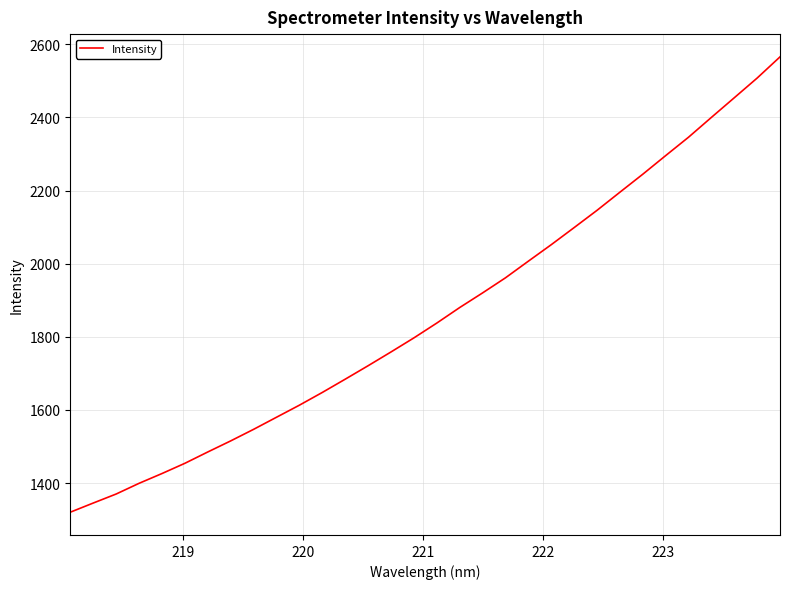

What is the smallest value displayed?

1320.4